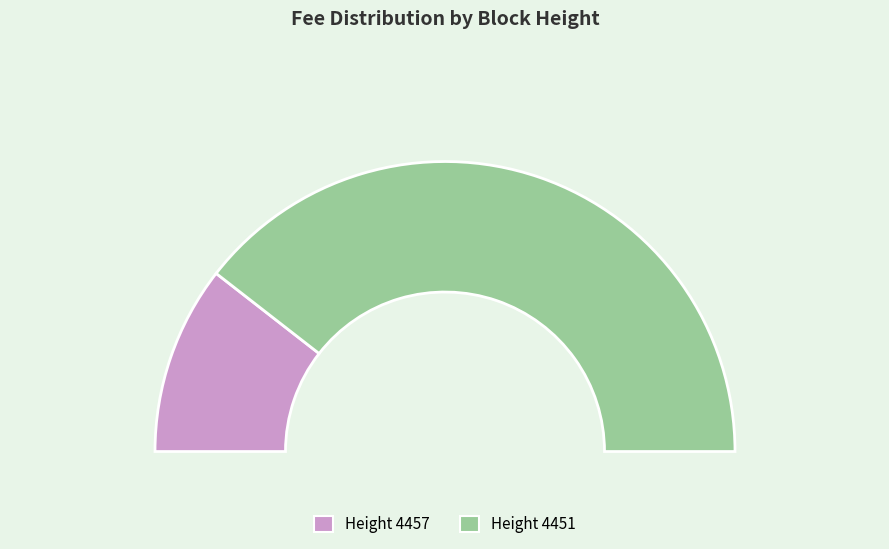

To the nearest percent, what percentage of the pie is 4451?

79%